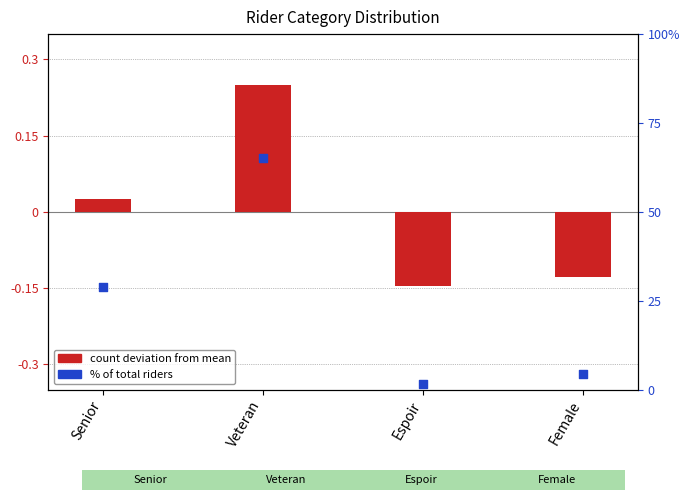

Which series reaches the minimum Y coordinate?

count deviation